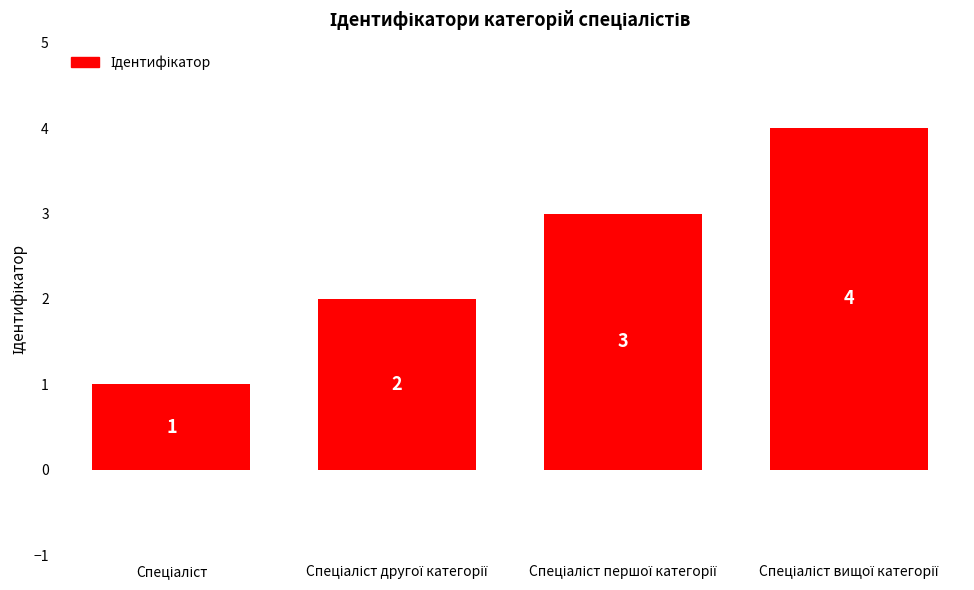

What is the maximum value shown in the chart?

4